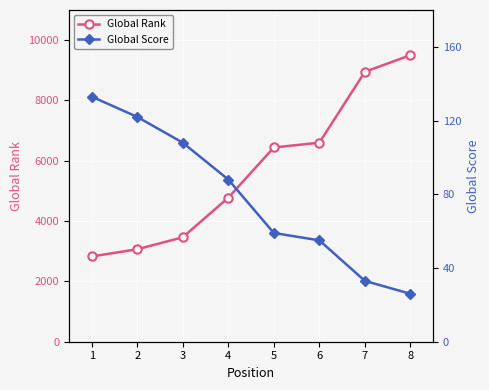

What is the total value across all series at 8?

9528